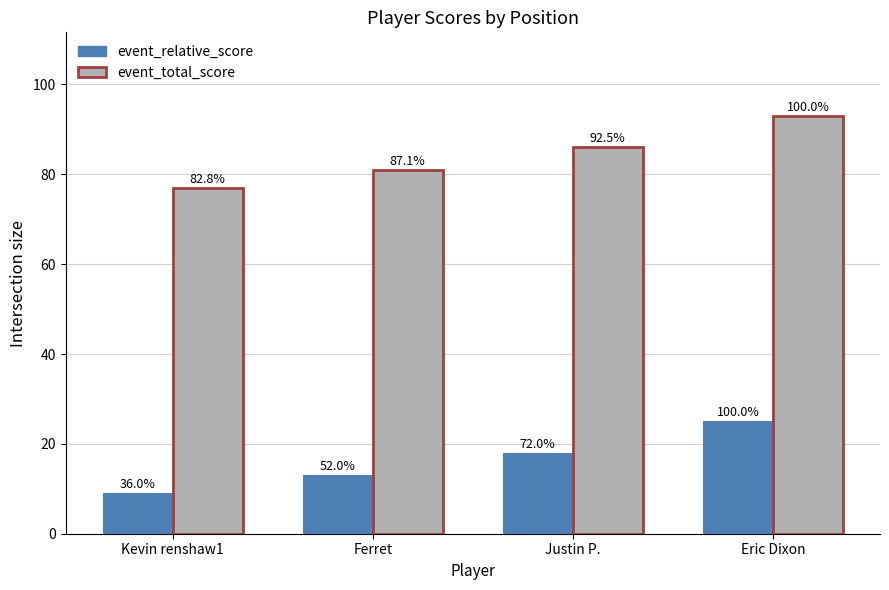

Which label corresponds to the largest value in the chart?

Eric Dixon